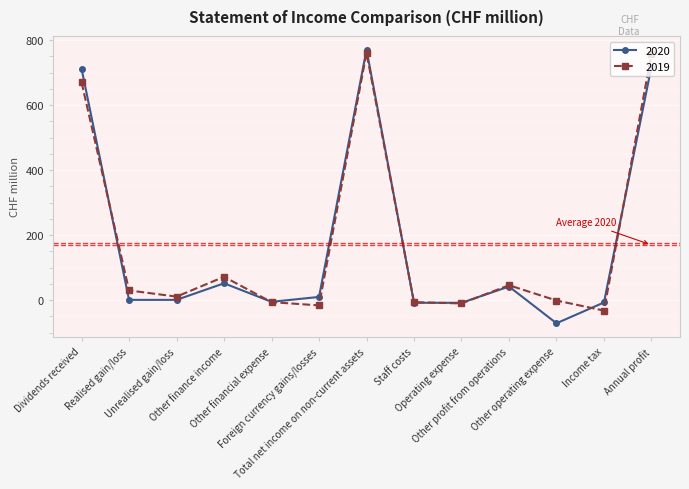

Which series ends up on top after the final intersection of 2020 and 2019?

2019